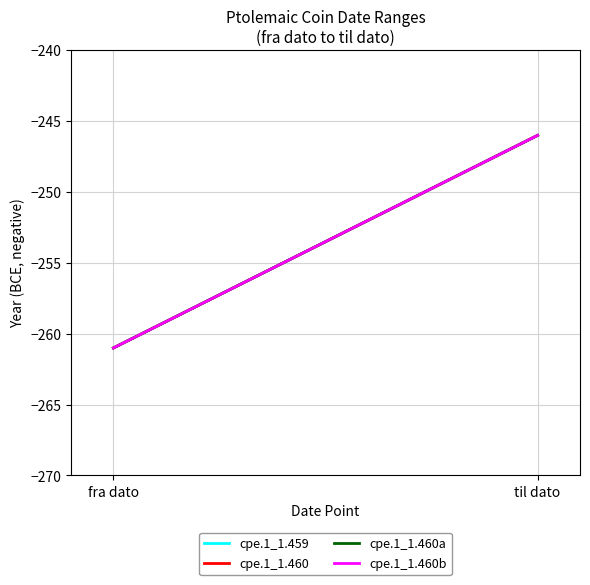

List the labels in order of cpe.1_1.460b value, smallest first.

fra dato, til dato